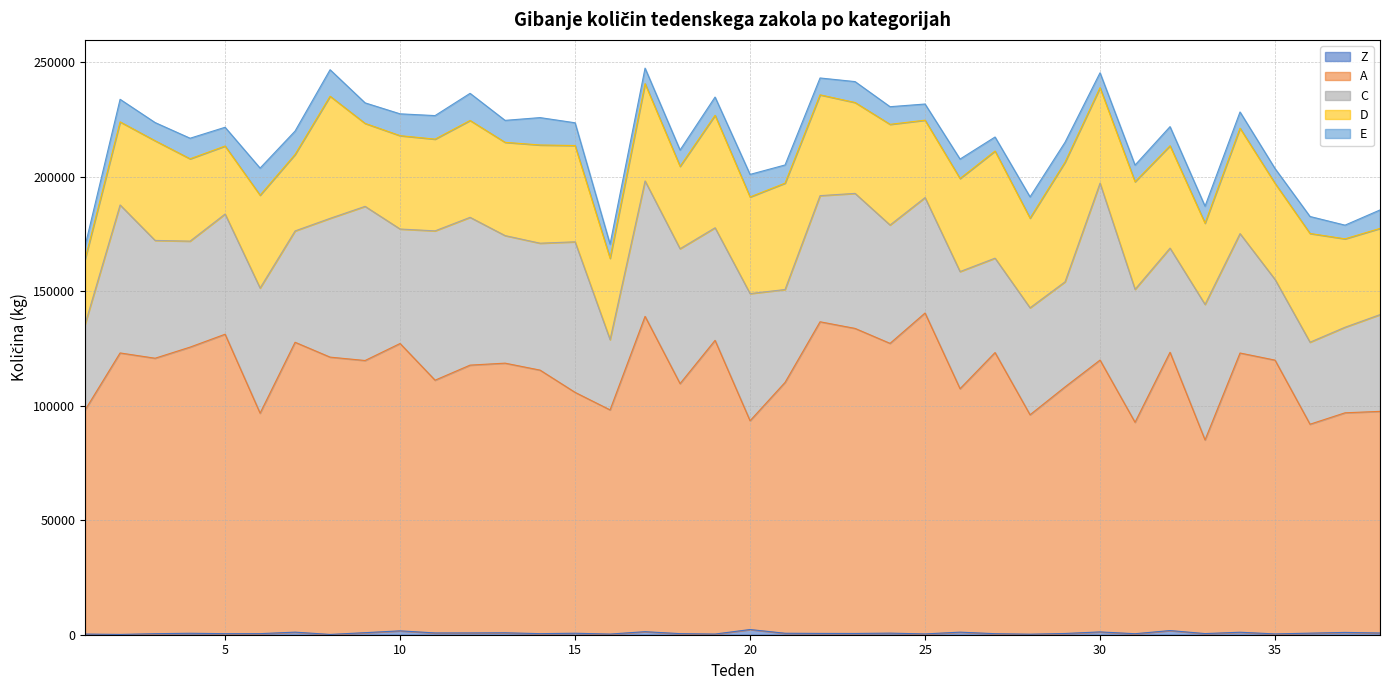

What is the maximum value shown in the chart?

140085